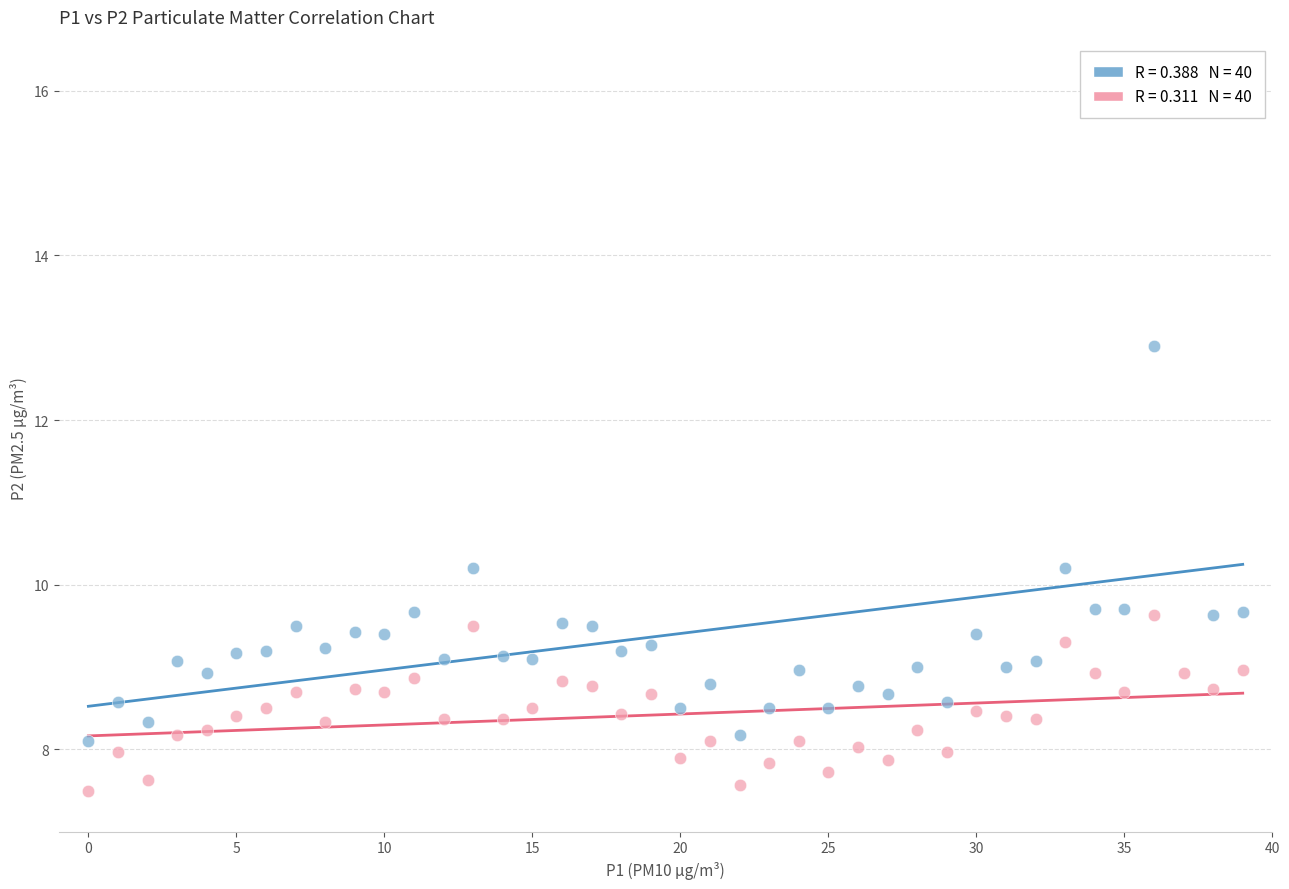

Which series reaches the minimum Y coordinate?

P2 (PM2.5)